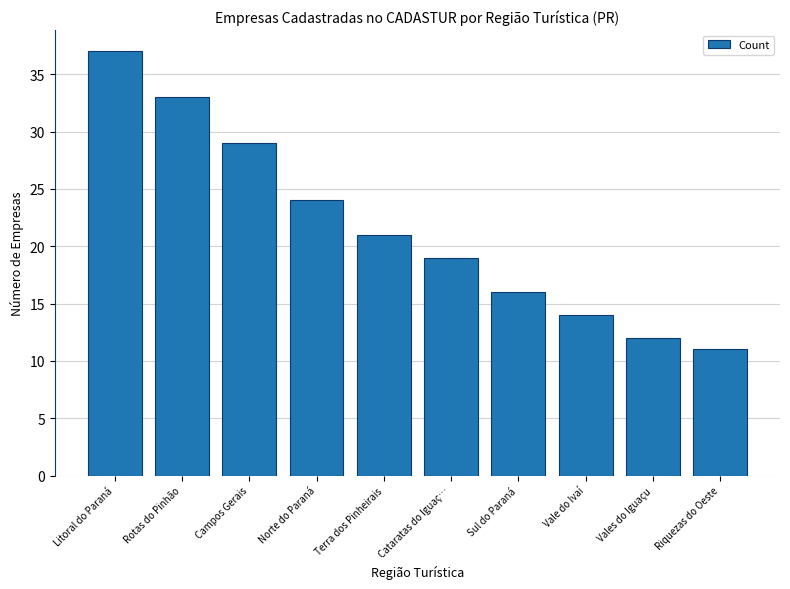

Approximately how many times larger is the value at Rotas do Pinhão compared to Cataratas do Iguaç…?

1.7